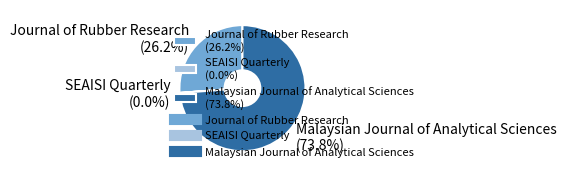

Combined, what portion of the pie is Malaysian Journal of Analytical Sciences and Journal of Rubber Research?

100.0%